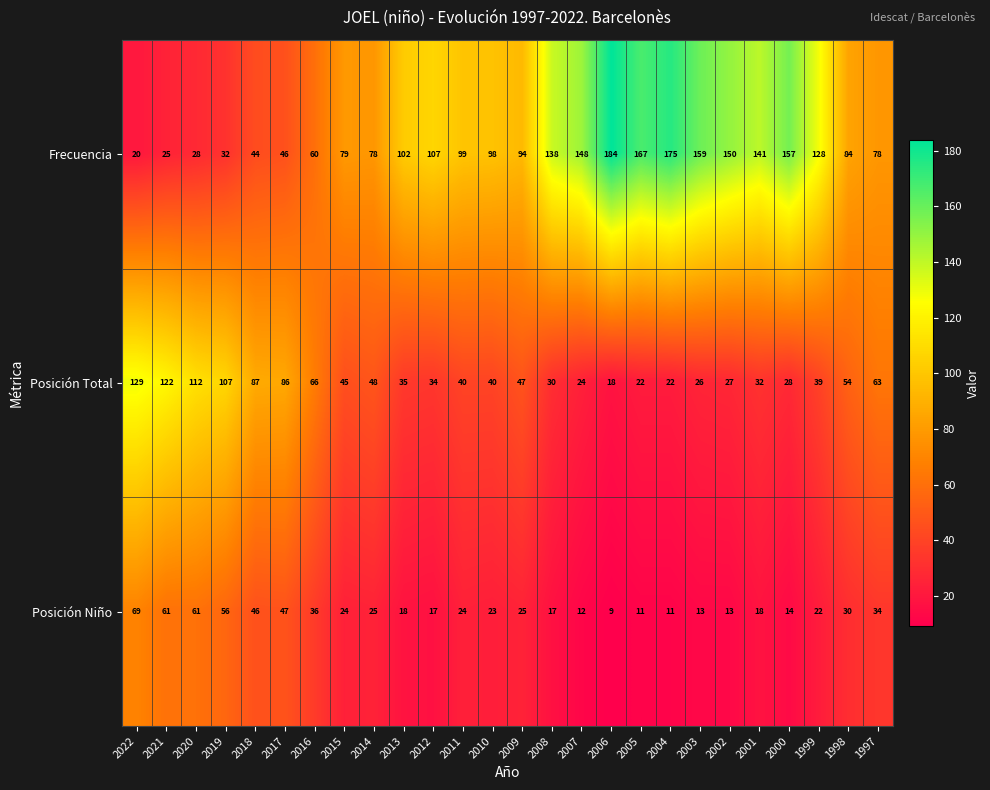

The value of Frecuencia at 2008 is 138. True or false?

True